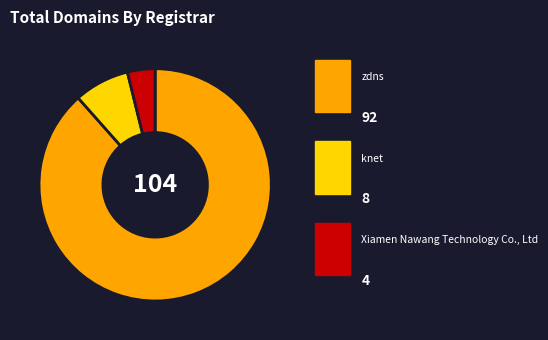

What is the largest slice in the pie chart?

zdns